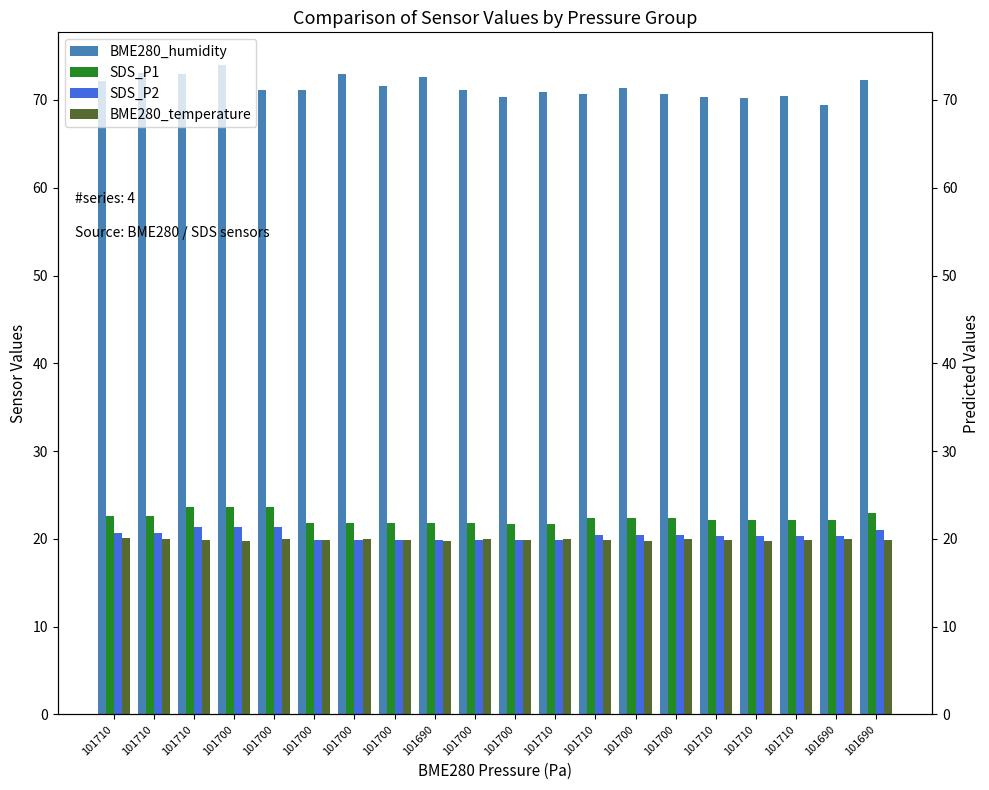

What is the label of the 6th bar from the left?

101700